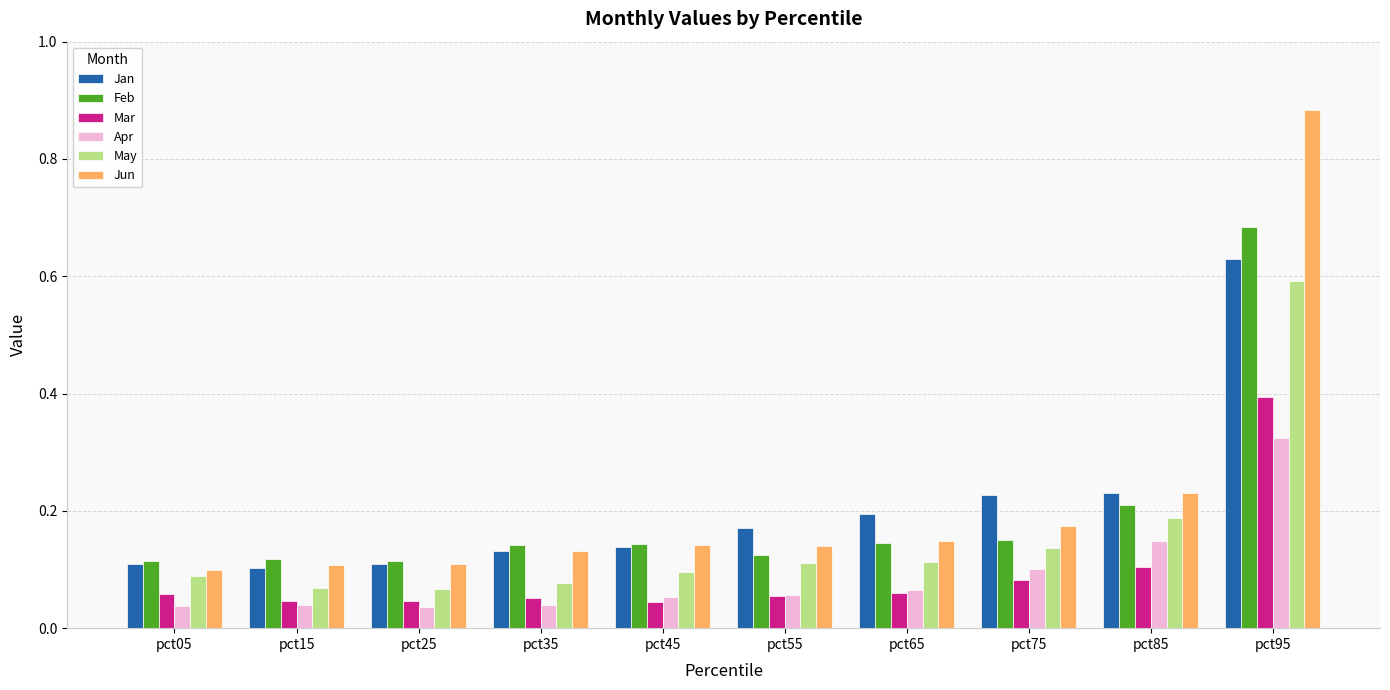

At which category is the sum across all series the highest?

pct95